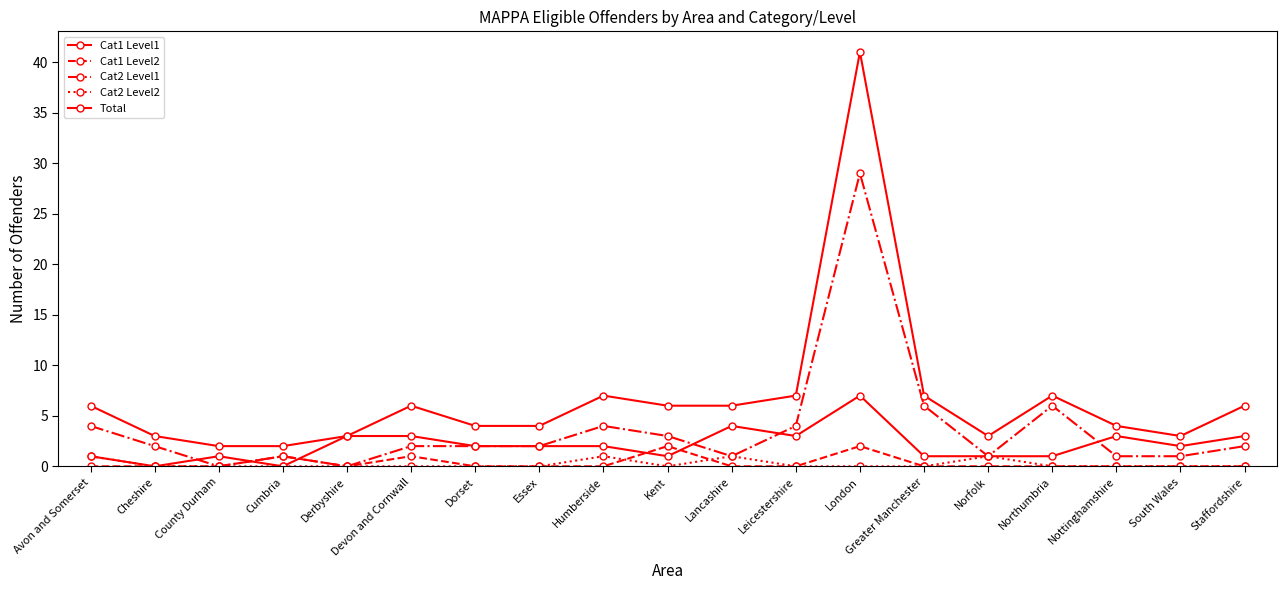

In Total, how many points are lower than both neighbors (excluding endpoints)?

2